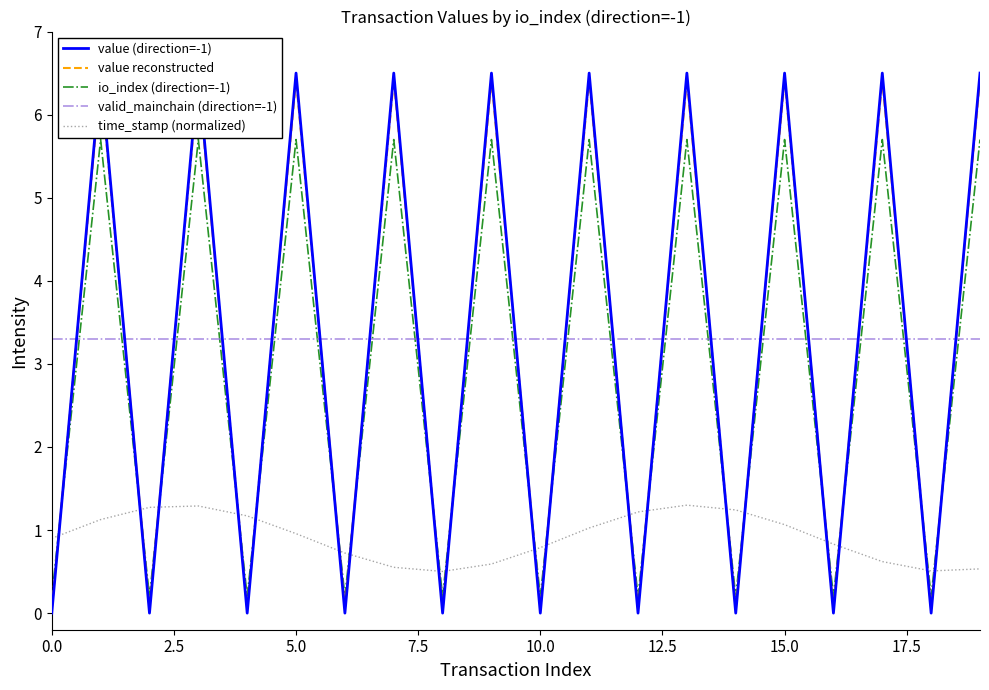

Rank the series by their maximum value, from highest to lowest.

value (direction=-1), value reconstructed, io_index (direction=-1), valid_mainchain (direction=-1), time_stamp (normalized)